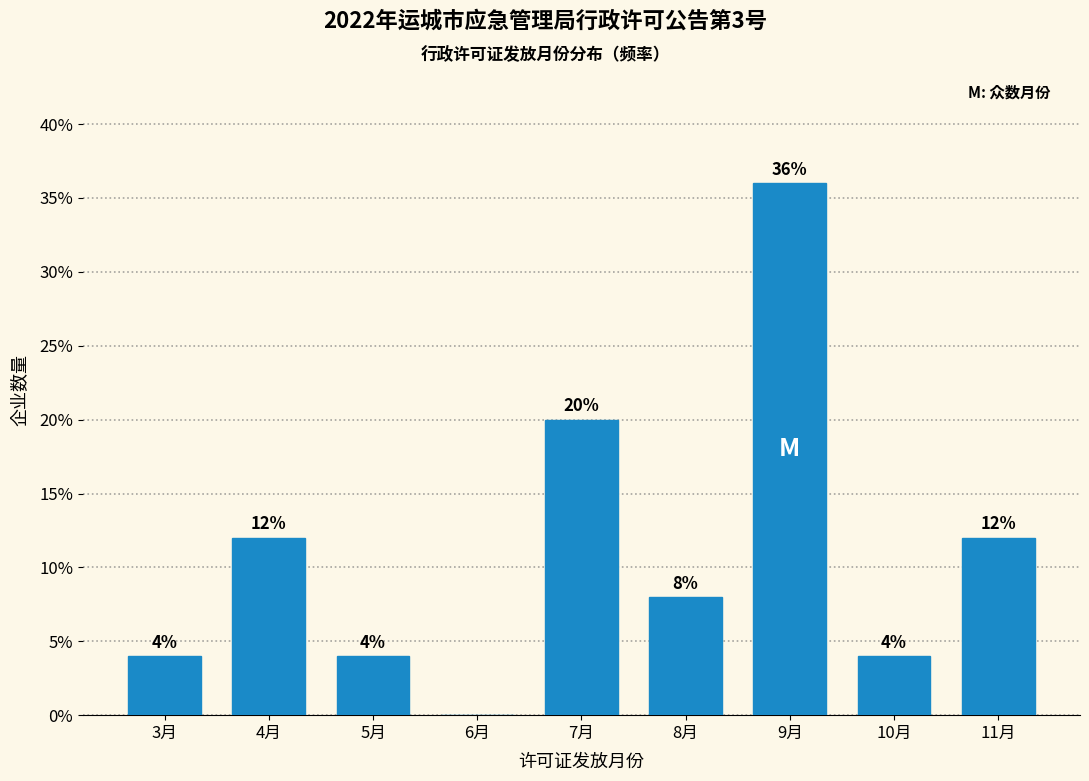

Reading right to left, list all the values displayed in this chart.

11月=12	10月=4	9月=36	8月=8	7月=20	6月=0	5月=4	4月=12	3月=4